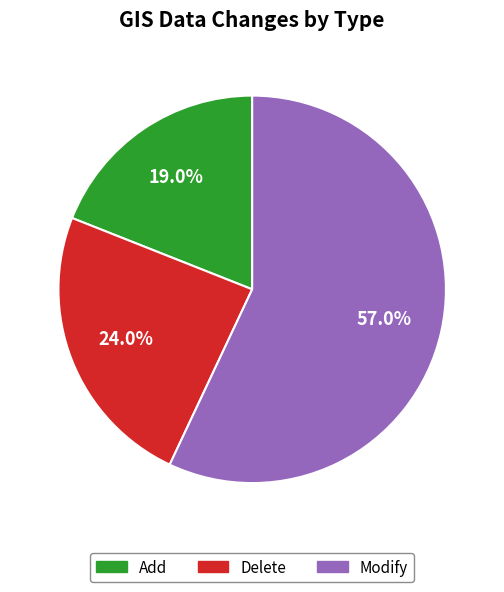

Which category has the biggest portion of the pie?

Modify